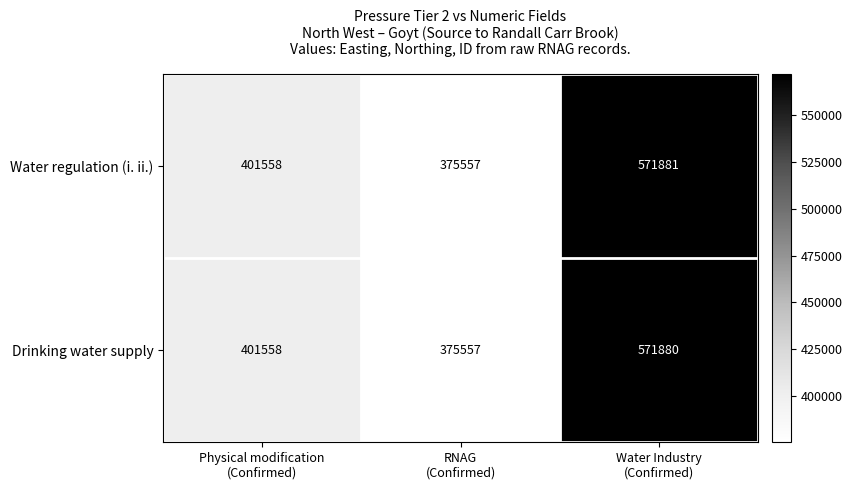

What is the average value of the Water regulation (i. ii.) series?

449665